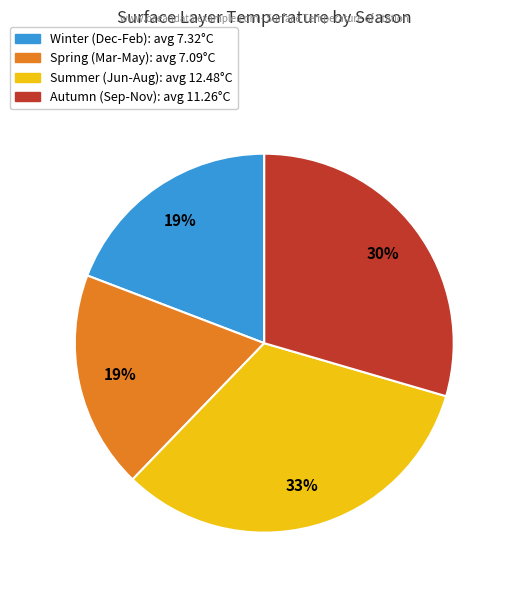

To the nearest percent, what is the difference between the largest and smallest slice percentages?

14%